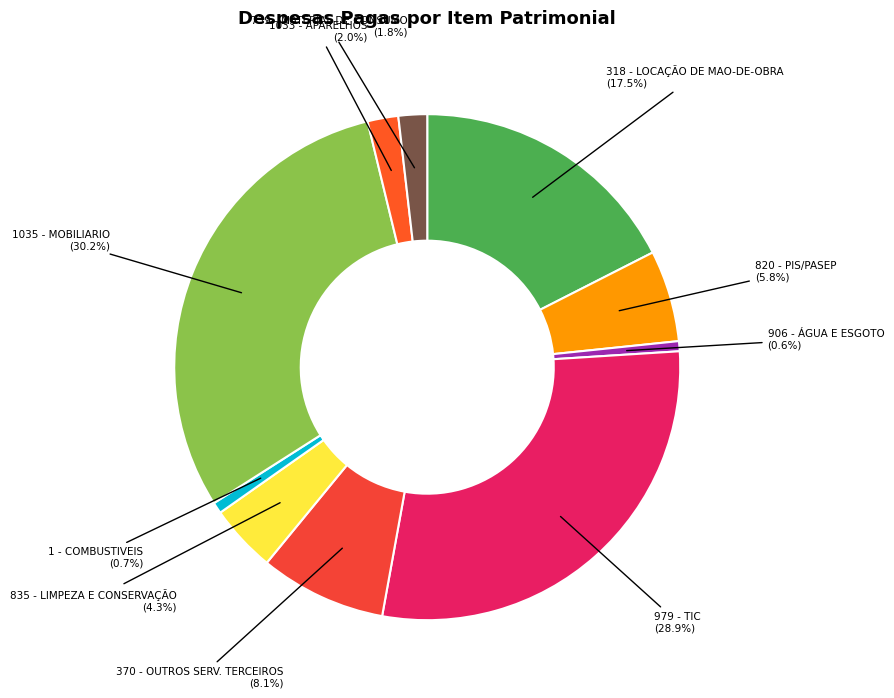

Between 1033 - APARELHOS and 979 - TIC, which is larger?

979 - TIC